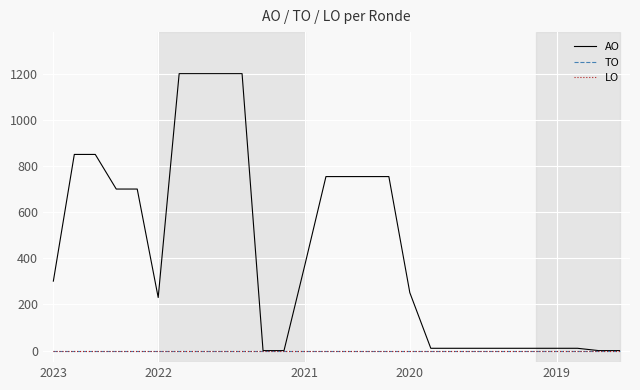

At which category is the sum across all series the highest?

6